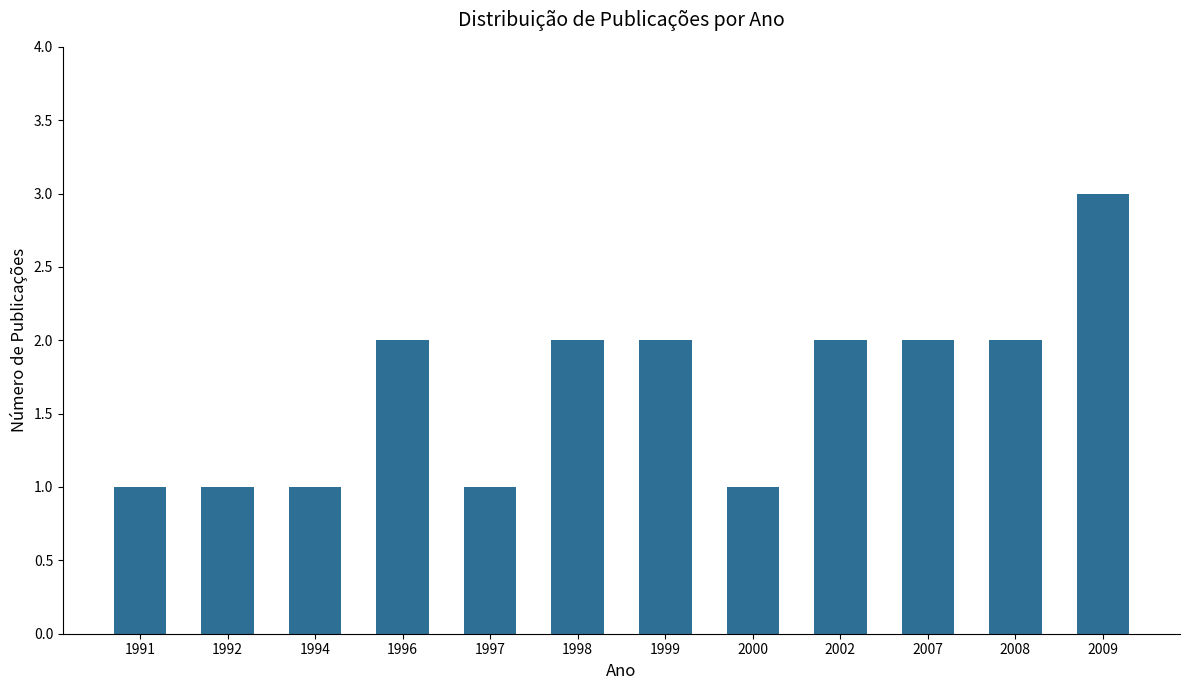

Reading left to right, list all the values displayed in this chart.

1991=1	1992=1	1994=1	1996=2	1997=1	1998=2	1999=2	2000=1	2002=2	2007=2	2008=2	2009=3